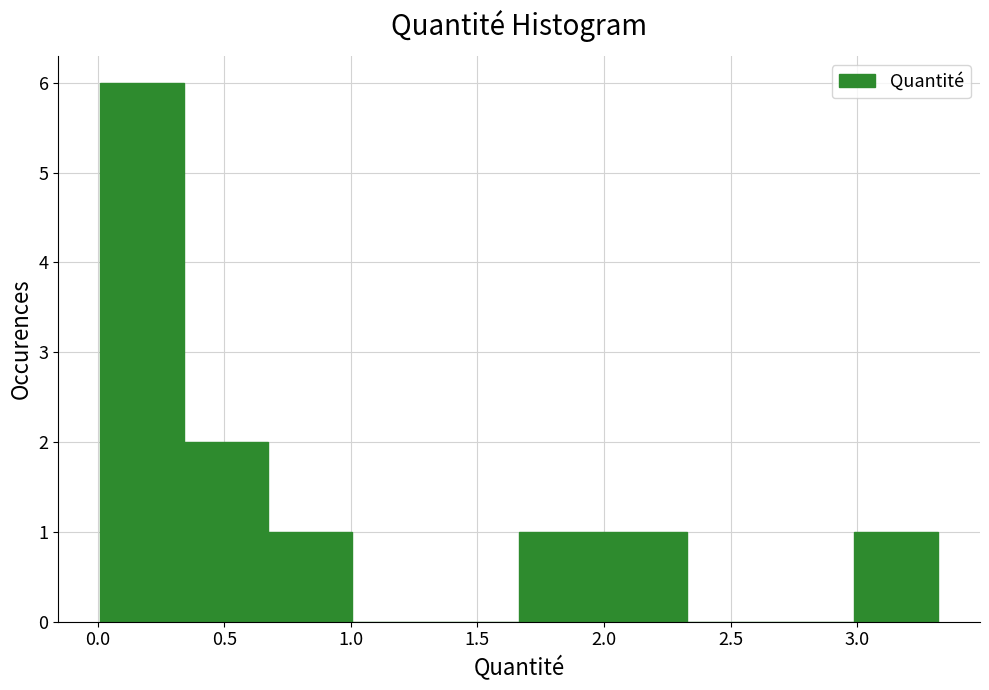

Over which range of the x-axis is the bar tallest?

0.00 to 0.35